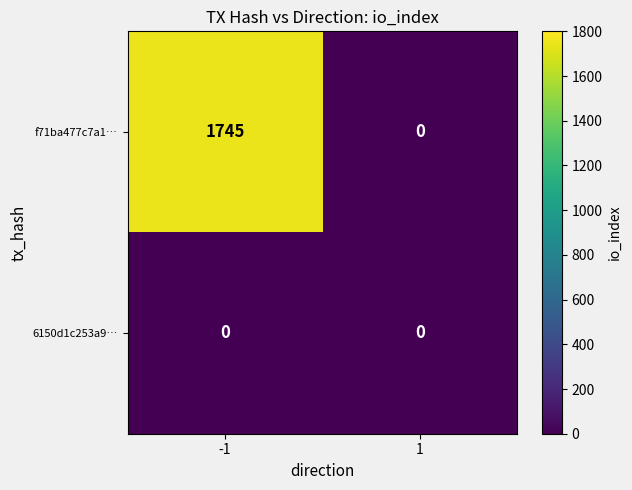

True or false: 6150d1c253a9… has a value of 0 at 1.

True